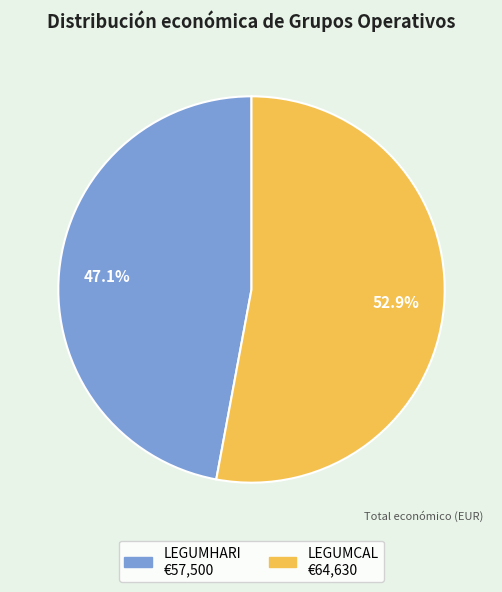

Is there any slice that represents more than half of the pie?

Yes